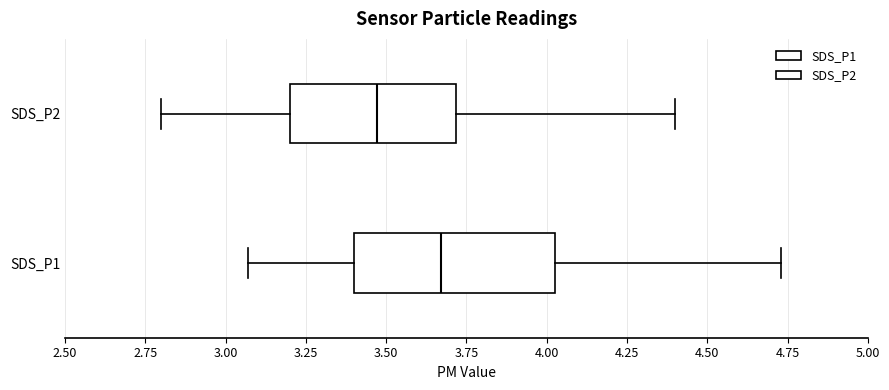

Reading bottom to top, transcribe this box plot: for each box, give where its median line is, the range the box spans, and where its two whiskers end, as read against the x-axis. The values are not printed on the chart, so give them approximately, as read against the axis.

SDS_P1: median 3.65, box 3.40 to 4.05, whiskers 3.05 to 4.75
SDS_P2: median 3.45, box 3.20 to 3.70, whiskers 2.80 to 4.40